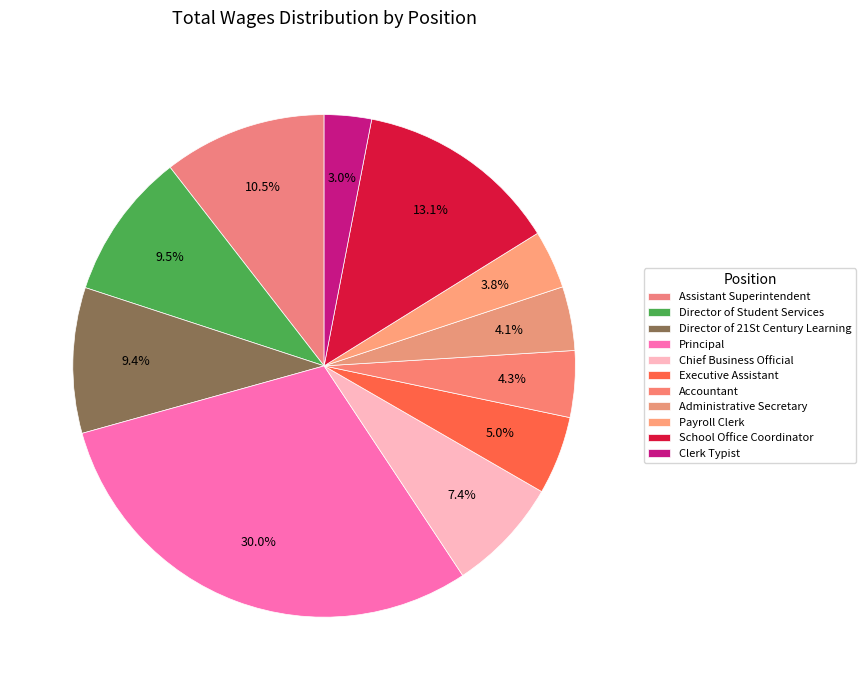

How much of the chart is everything except Payroll Clerk?

96.2%